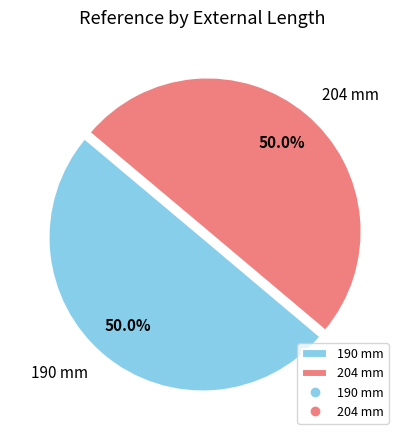

What percentage do 190 mm and 204 mm together represent?

100.0%